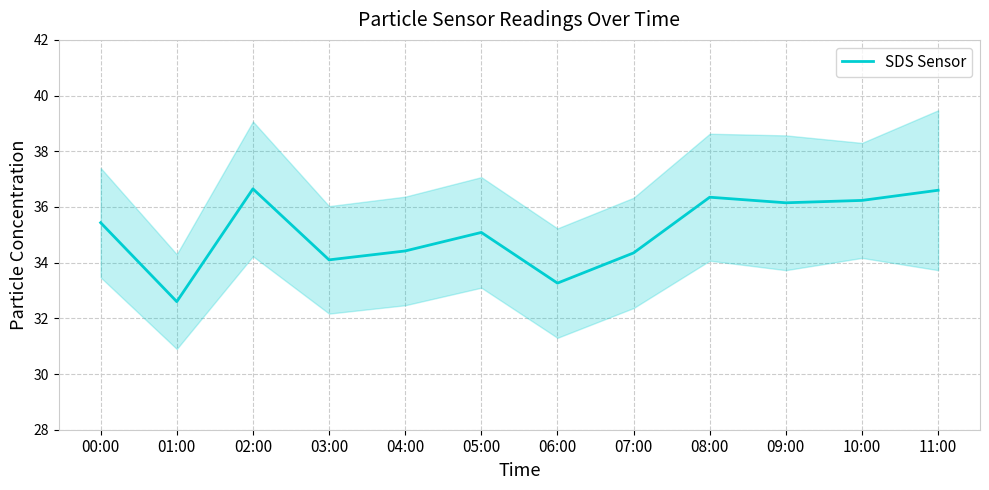

List the labels in order of value, largest first.

02:00, 11:00, 08:00, 10:00, 09:00, 00:00, 05:00, 04:00, 07:00, 03:00, 06:00, 01:00